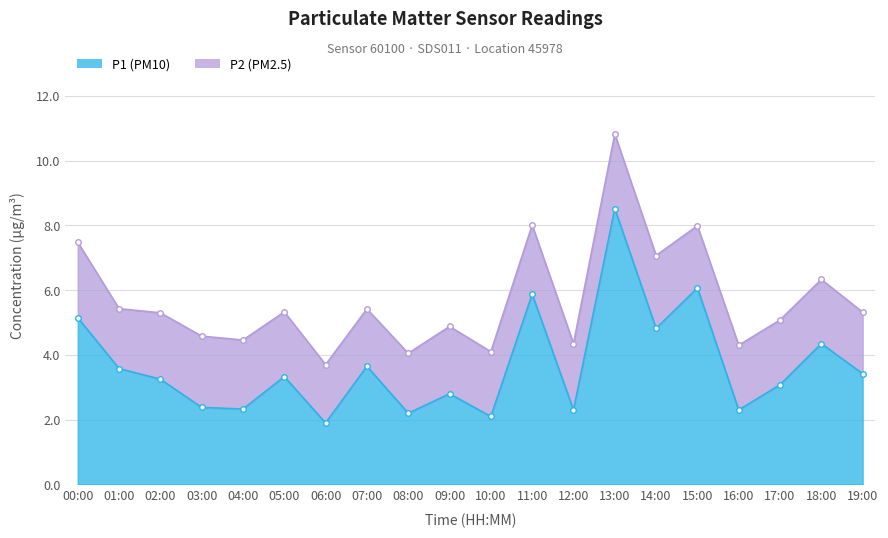

Which category has the highest value across all series?

13:00